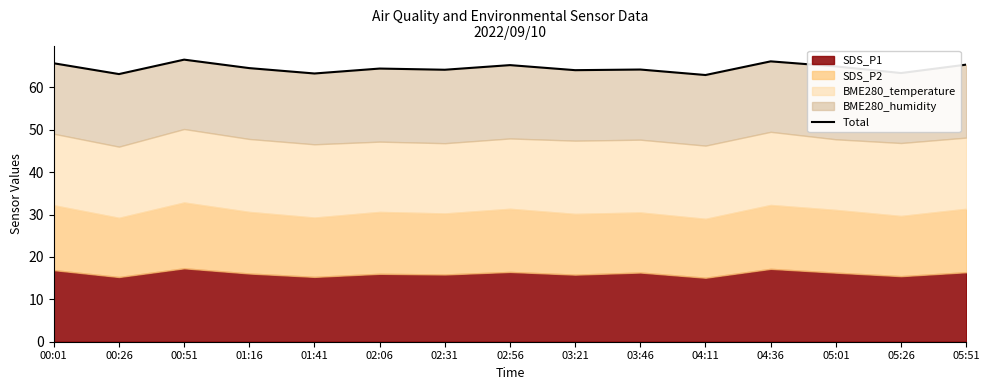

How many interior local peaks (higher than both neighbors) does the data have?

5